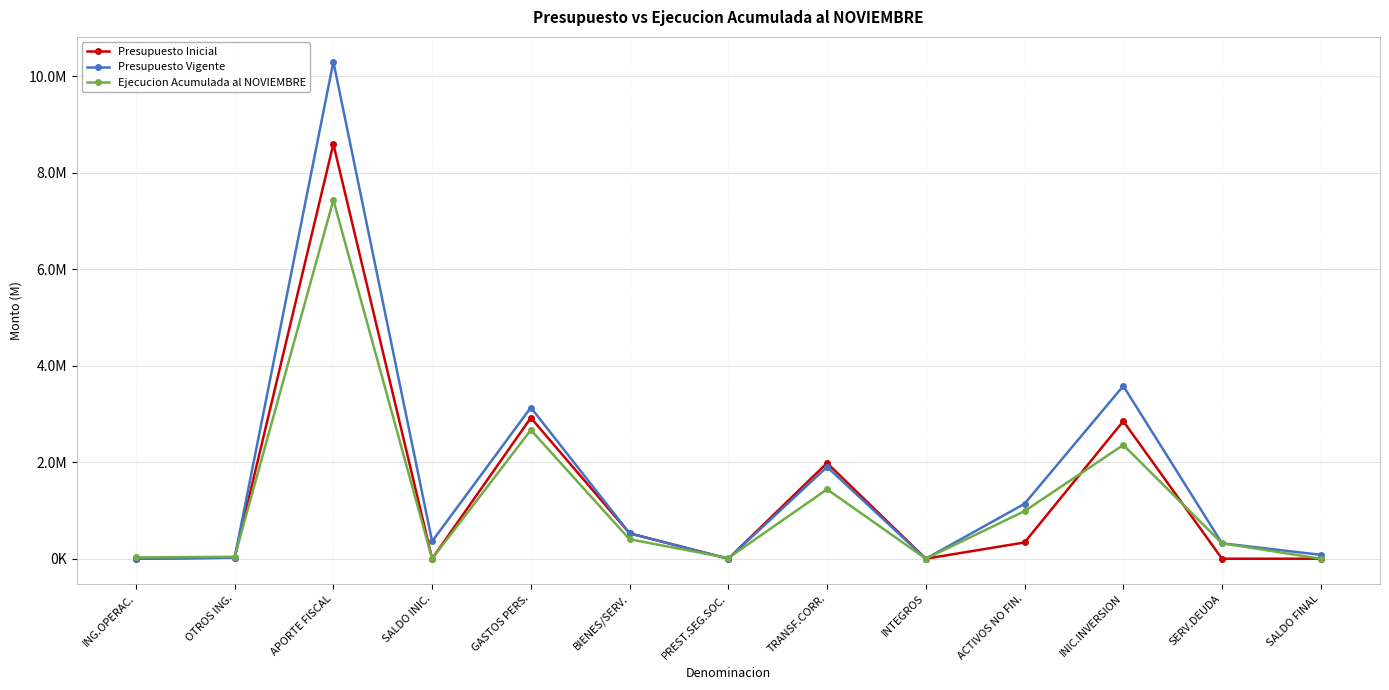

Where is Presupuesto Vigente nearest to the value 5149621?

INIC.INVERSION